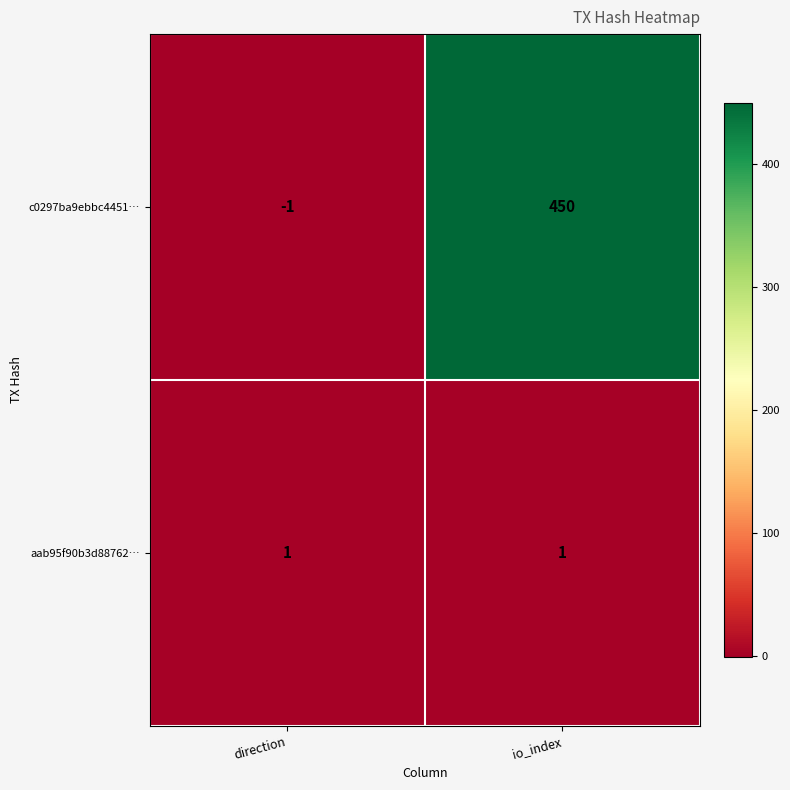

Is it true that aab95f90b3d88762… equals 1 at direction?

True